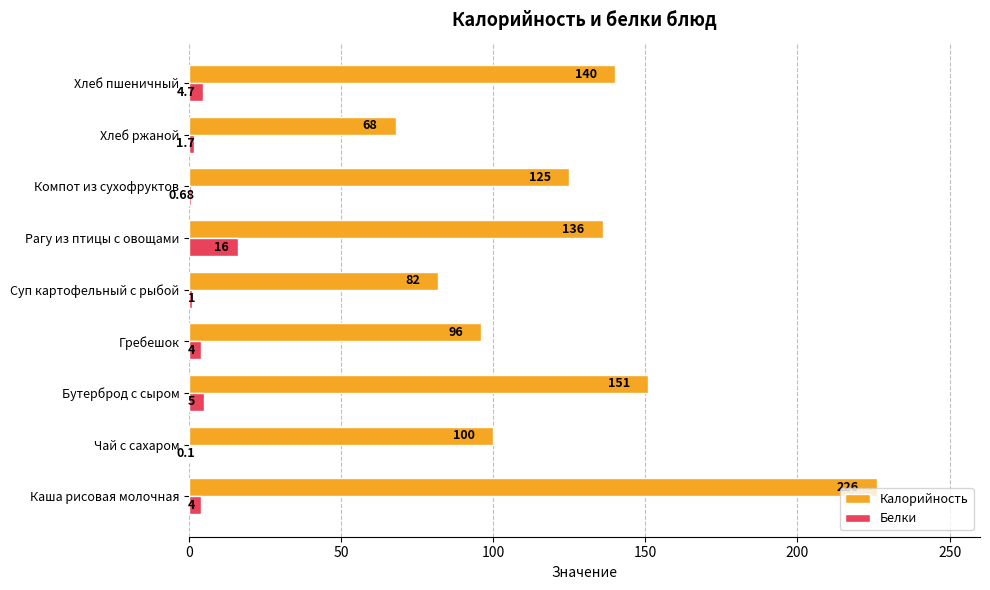

What is the average value of the Калорийность series?

124.9